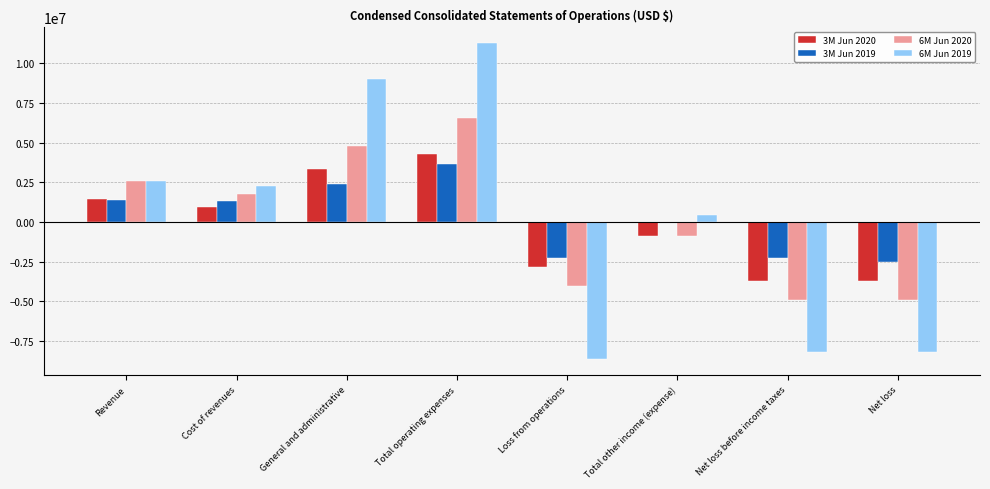

How many series are shown in this chart?

4